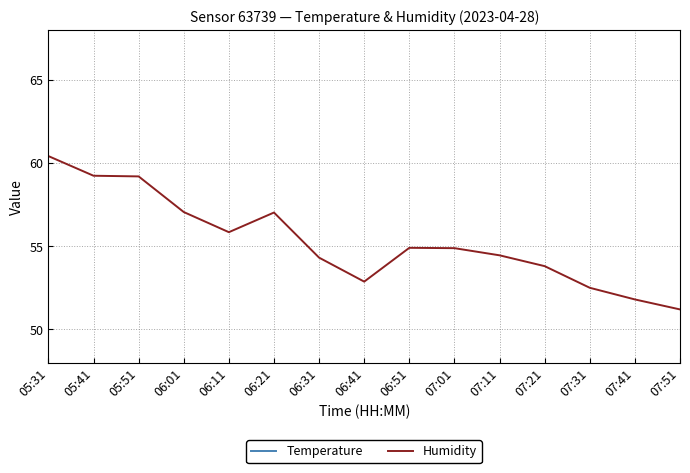

Which label corresponds to the smallest value in the chart?

05:31